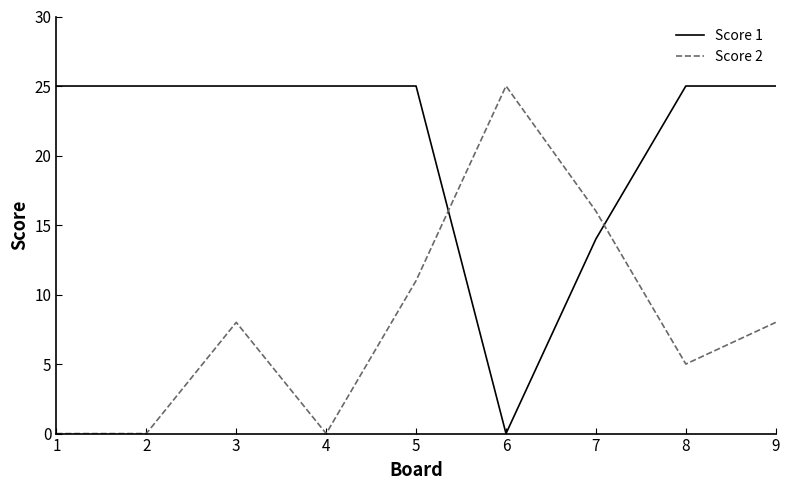

At which label does Score 2 reach its peak?

6